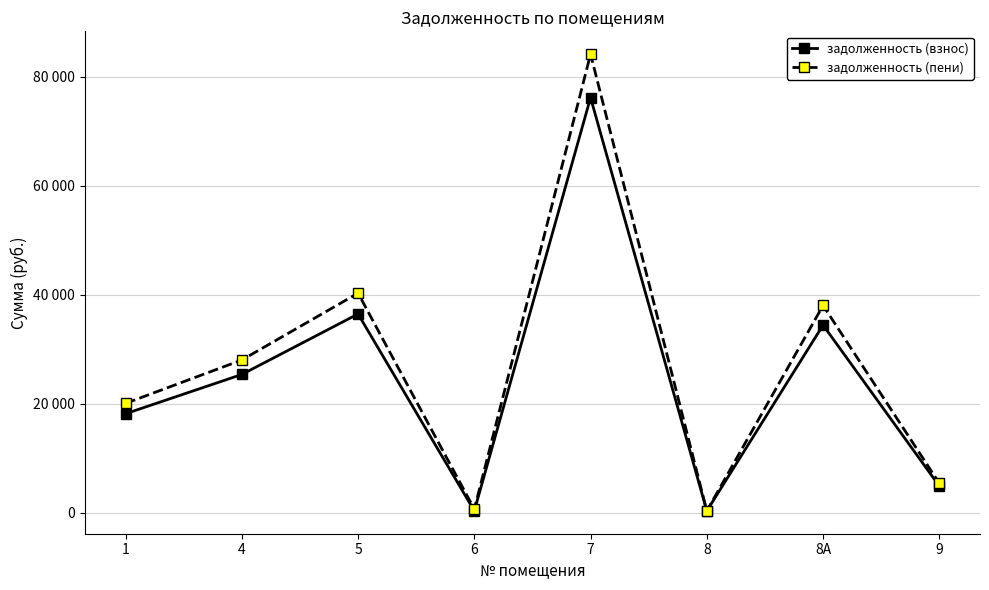

Does the chart have visible grid lines?

Yes